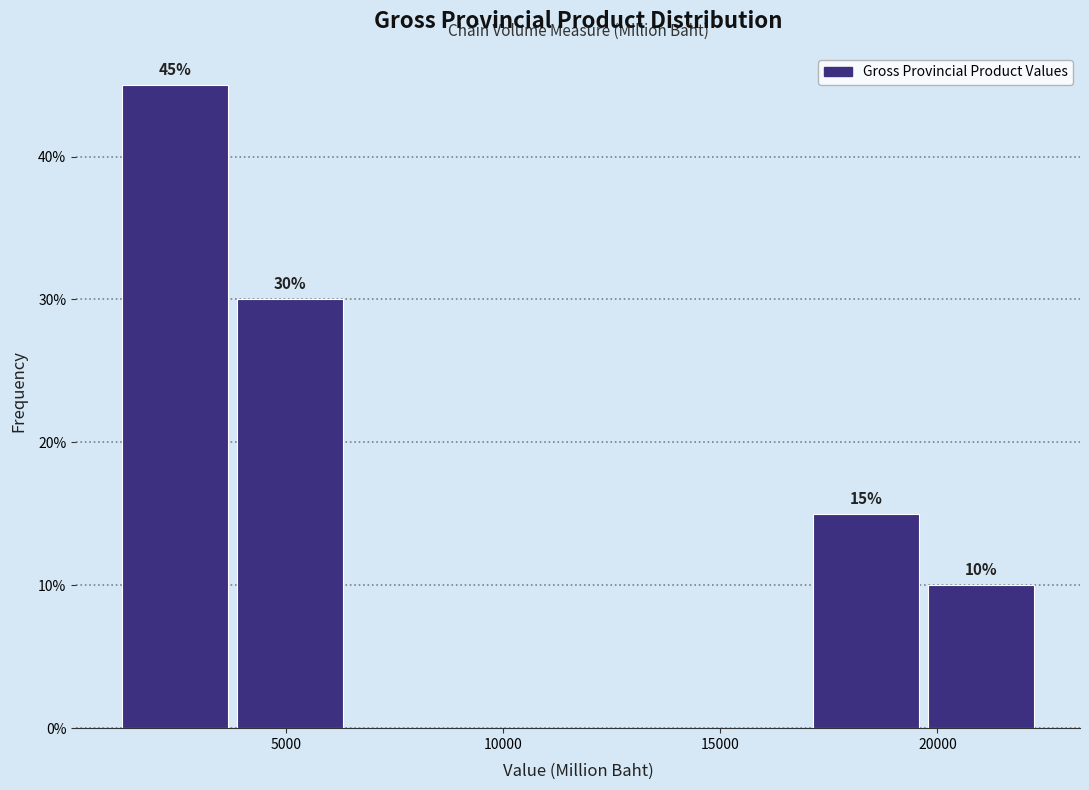

Which range on the x-axis has the tallest bar?

1000 to 4000